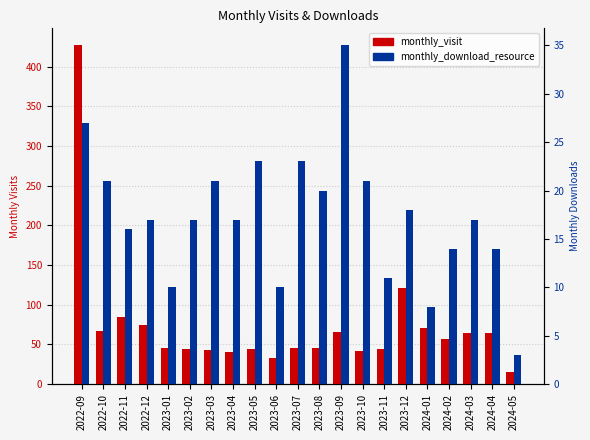

At which label does monthly_download_resource reach its peak?

2023-09